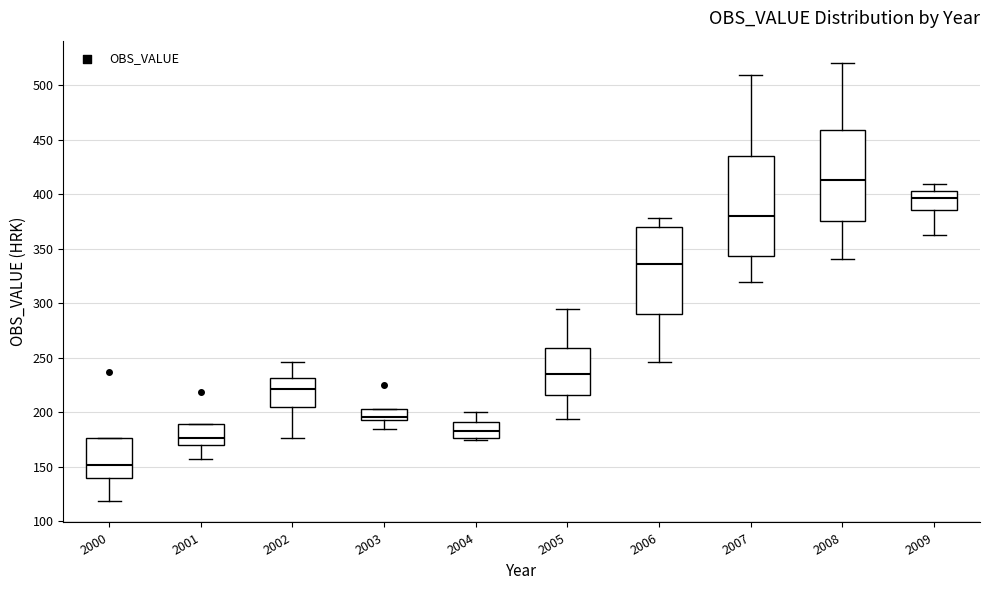

Where is the lower edge of the box at x = 2009 on the y-axis? The values are not printed on the chart, so give them approximately, as read against the axis.

385